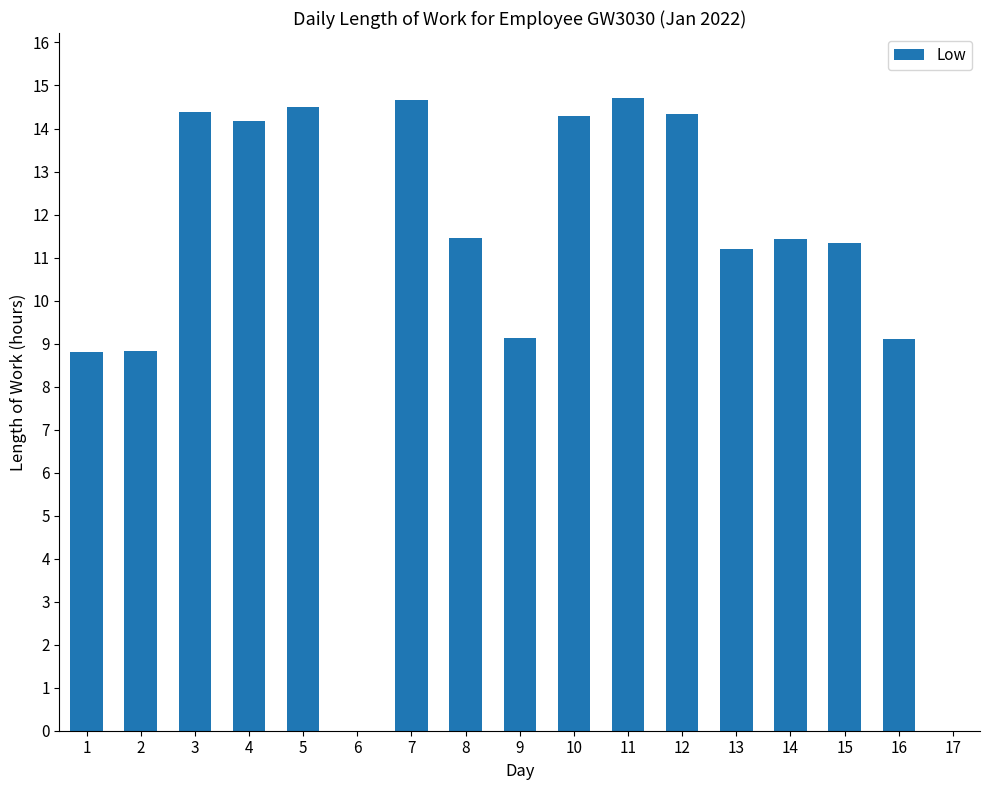

The chart shows a value of 9.1 at 16. True or false?

True